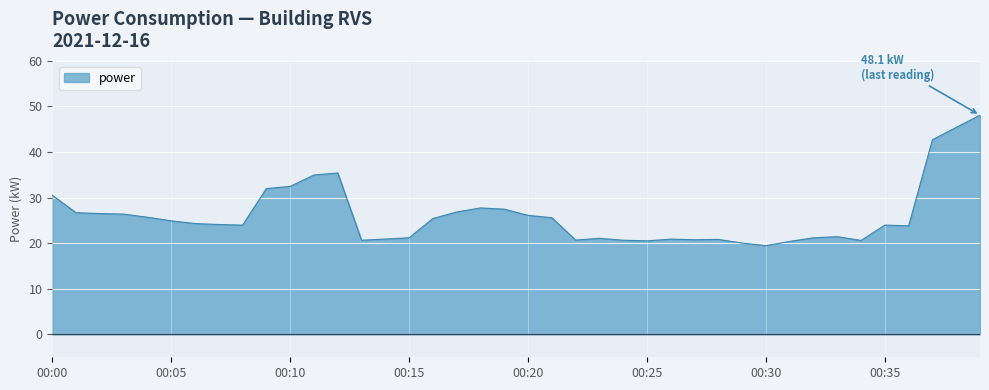

At which label does the data first exceed 28?

00:00